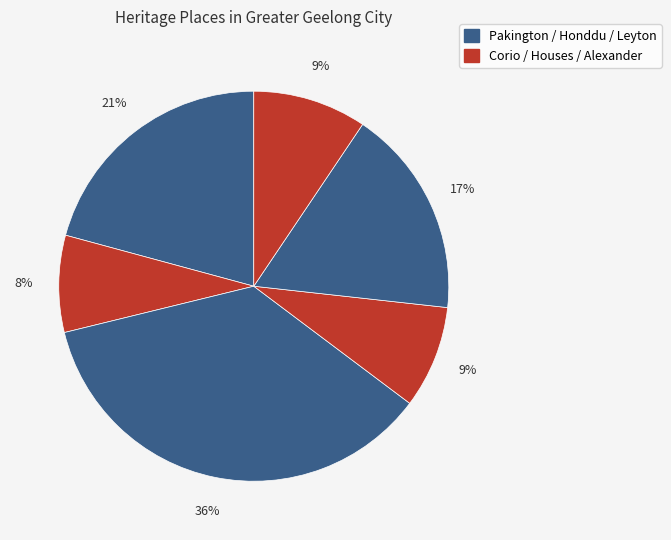

Count the number of slices in the pie.

6